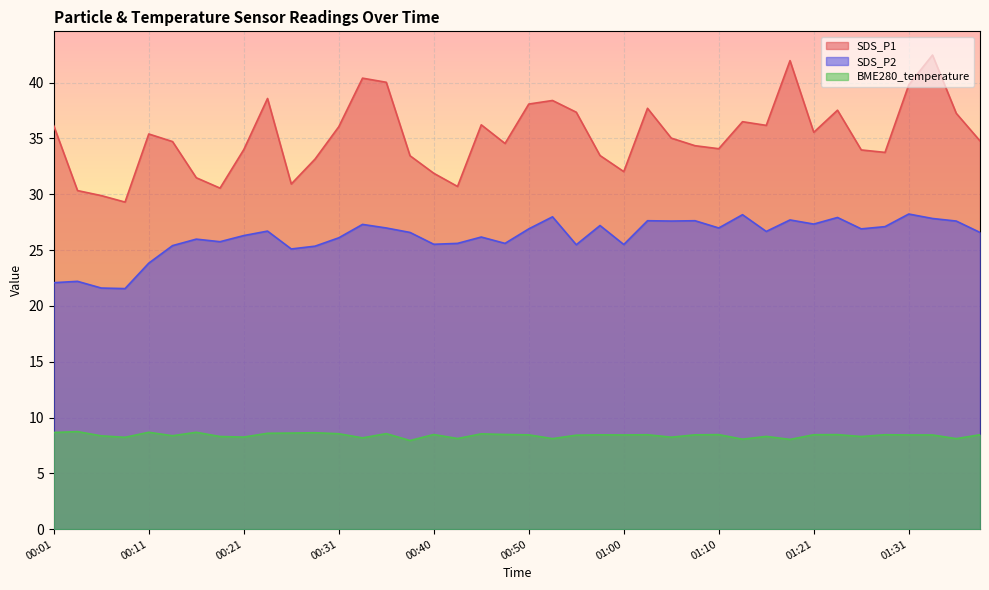

What is the average value of the SDS_P1 series?

35.2